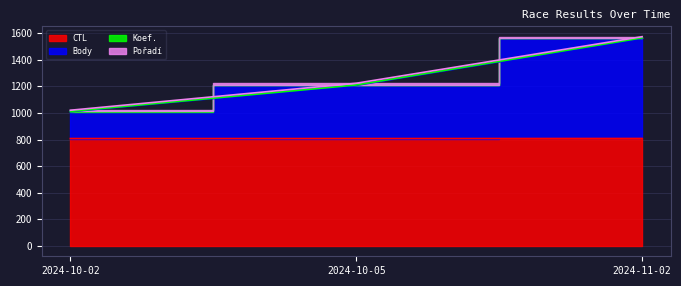

What position from the left is 2024-10-02?

1